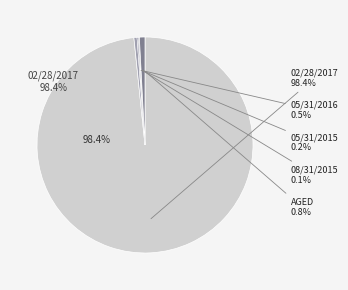

Which category accounts for the majority?

02/28/2017